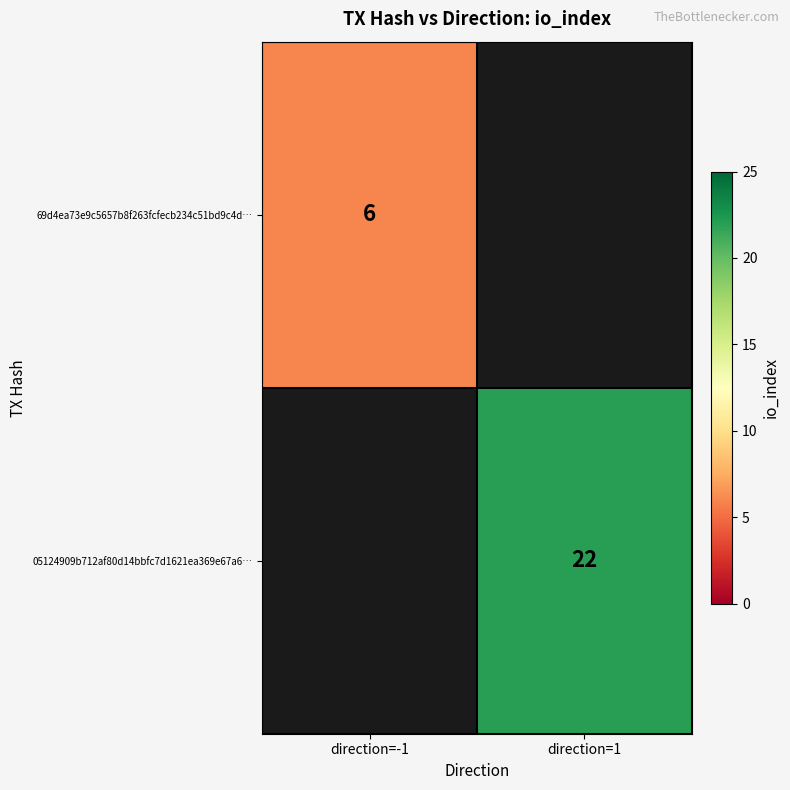

Is the value of 69d4ea73e9c5657b8f263fcfecb234c51bd9c4d… at direction=-1 greater than the value of 05124909b712af80d14bbfc7d1621ea369e67a6… at direction=1?

No